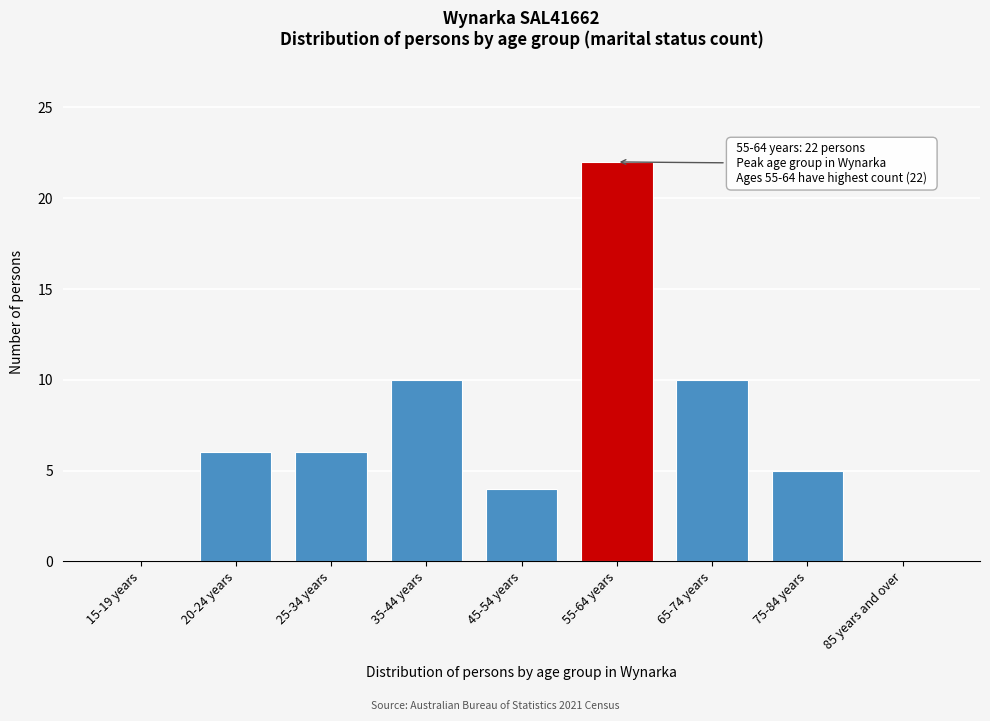

Reading right to left, list all the values displayed in this chart.

85 years and over=0	75-84 years=5	65-74 years=10	55-64 years=22	45-54 years=4	35-44 years=10	25-34 years=6	20-24 years=6	15-19 years=0